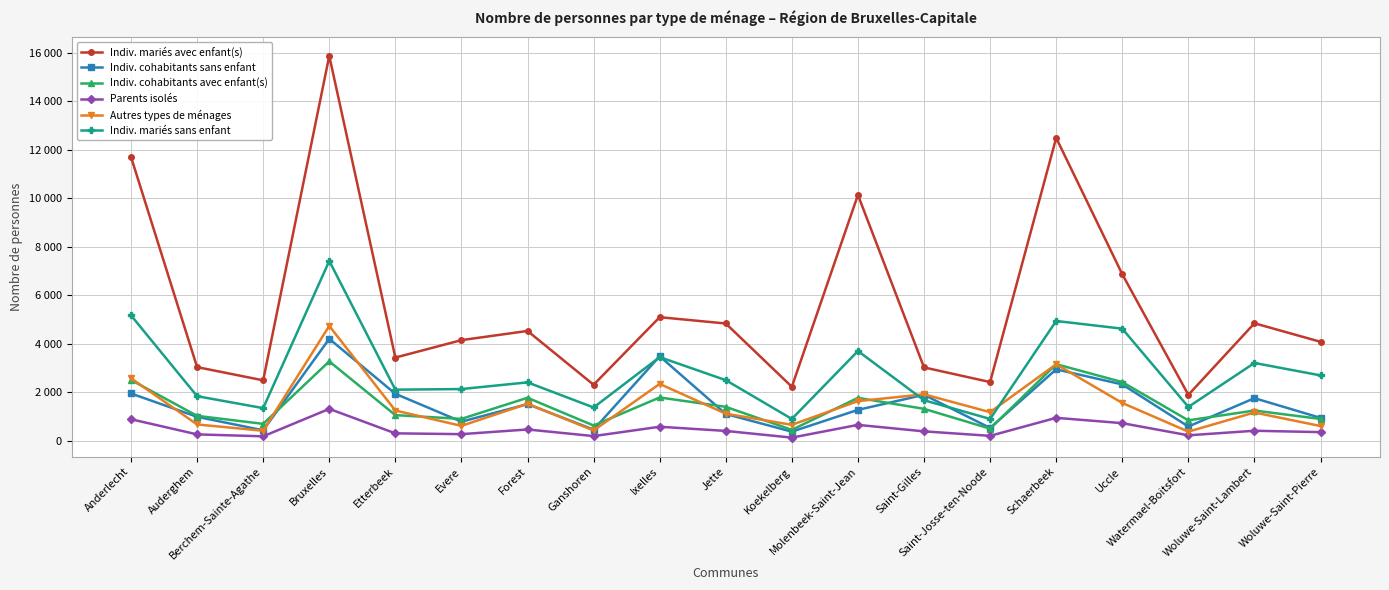

What is the total value across all series at Watermael-Boitsfort?

5332